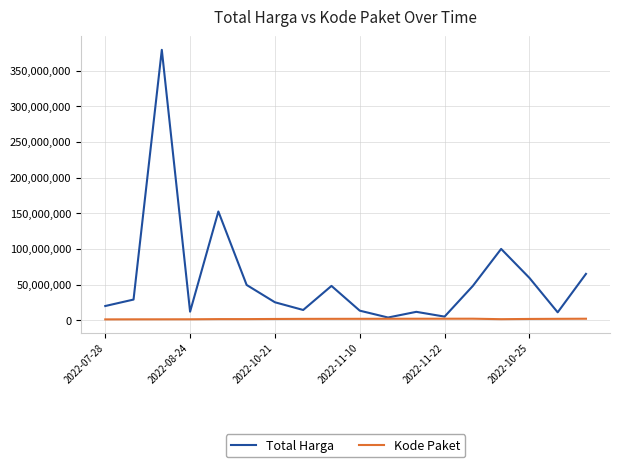

Which series has the widest spread of values?

Total Harga